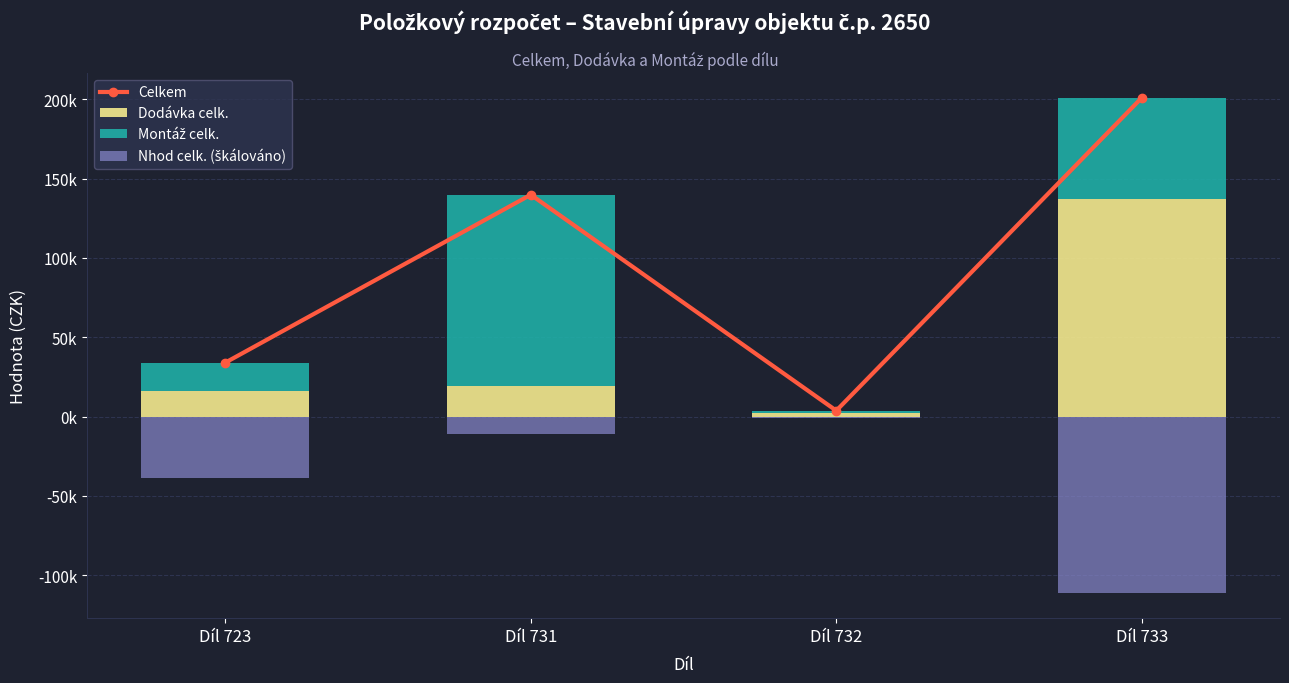

What is the difference between the maximum and second lowest values in the Celkem series?

166971.4